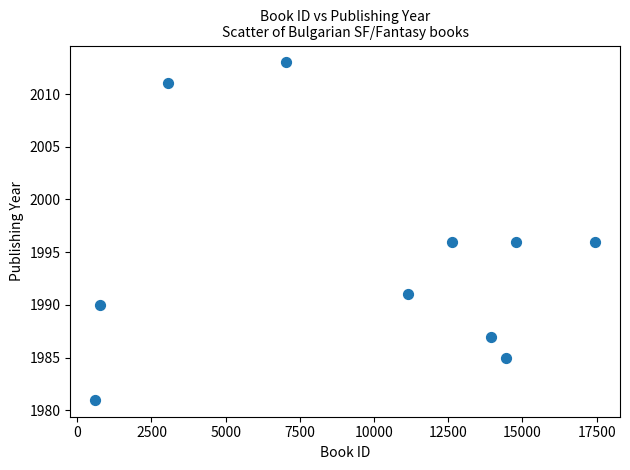

What is the average X value?

9588